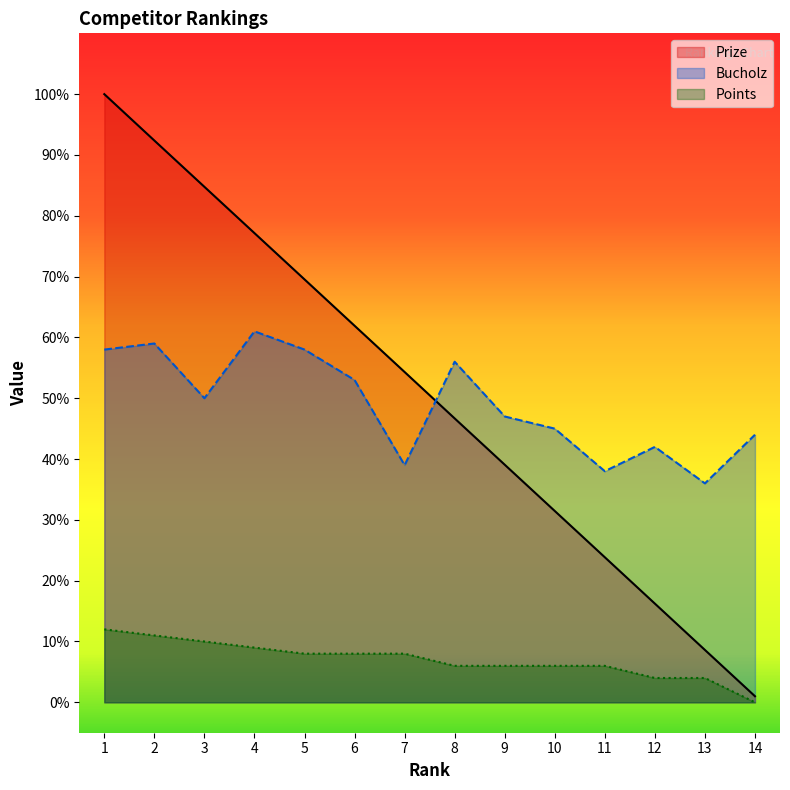

What is the value of the Prize point at the 3rd from the left?

84.8